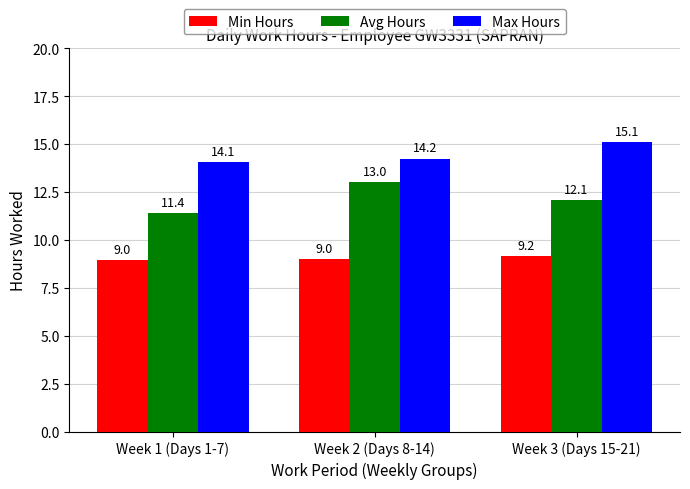

The Avg Hours series shows 22.3 at Week 2 (Days 8-14). True or false?

False